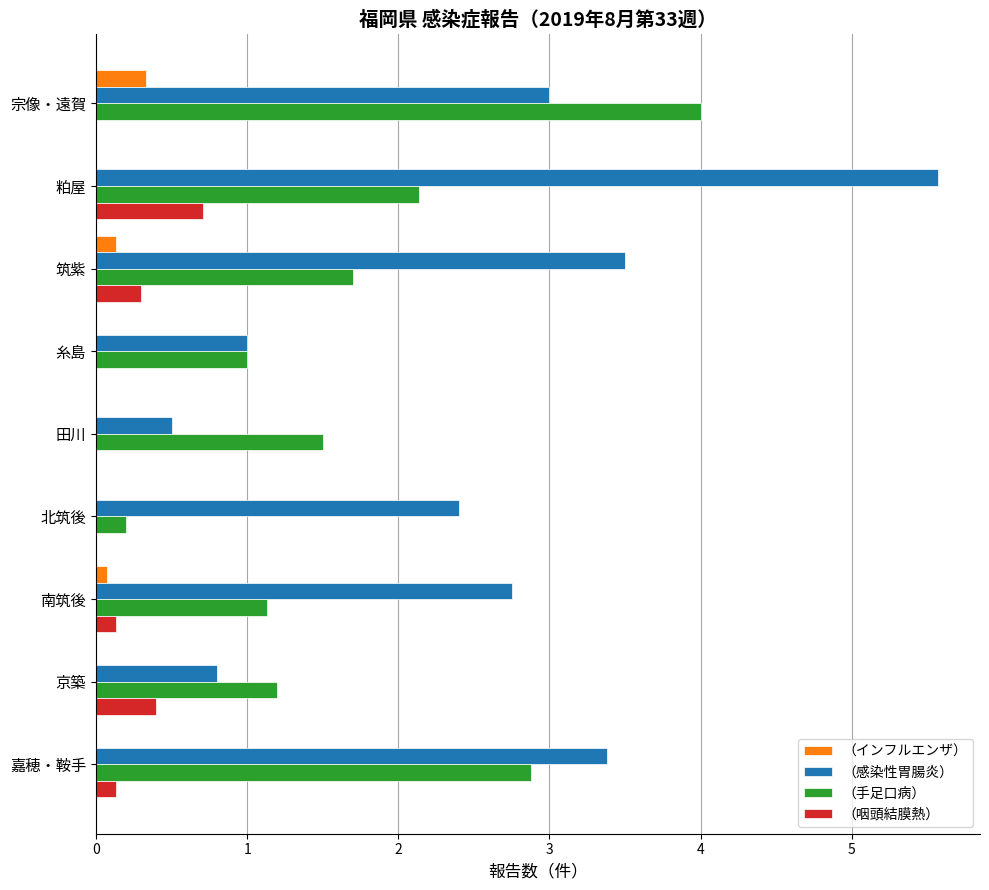

What is the sum of the （手足口病） values at 嘉穂・鞍手 and 京築?

4.1